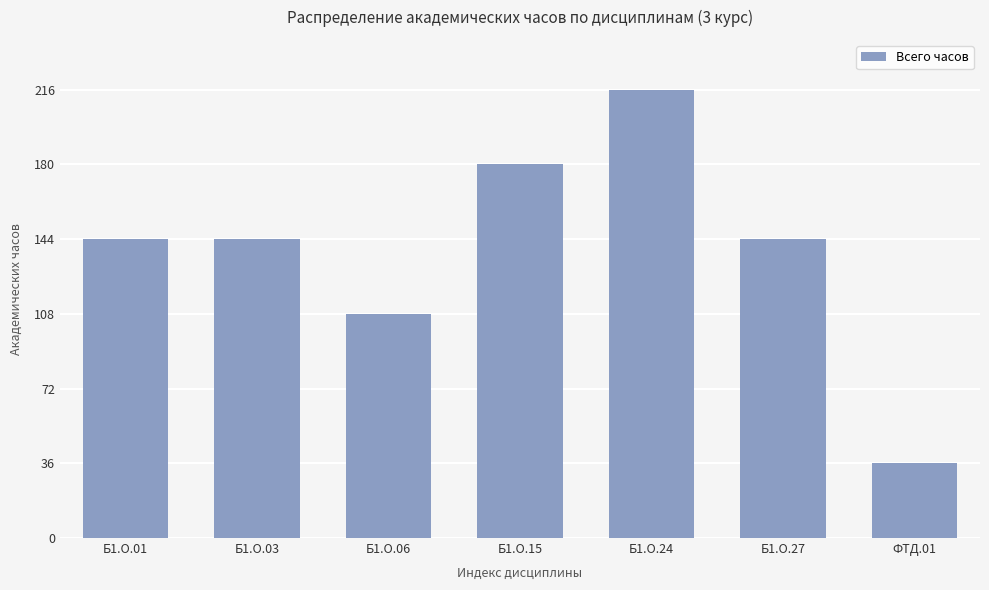

What value does the data have at Б1.О.03, to the nearest 10?

140